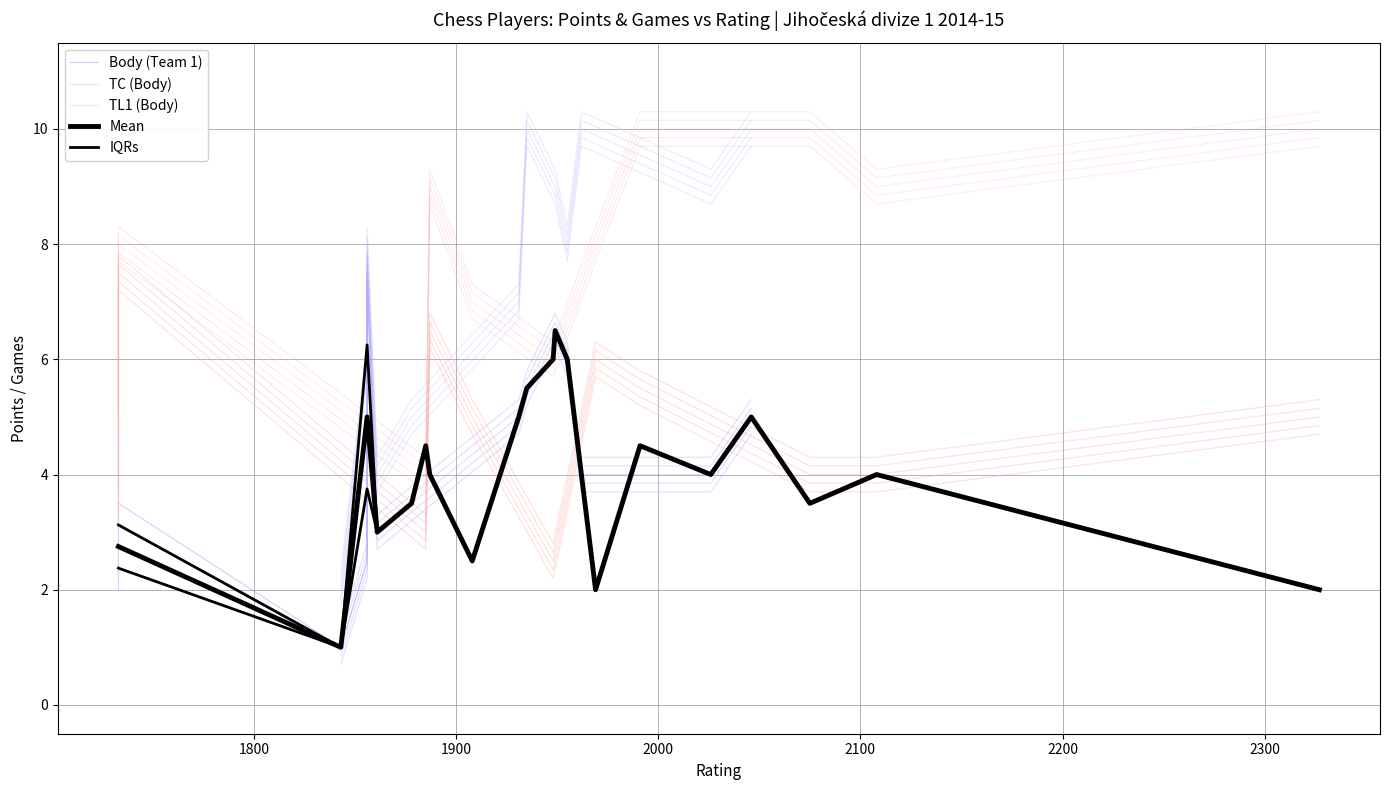

At how many categories does at least one series exceed 6?

17